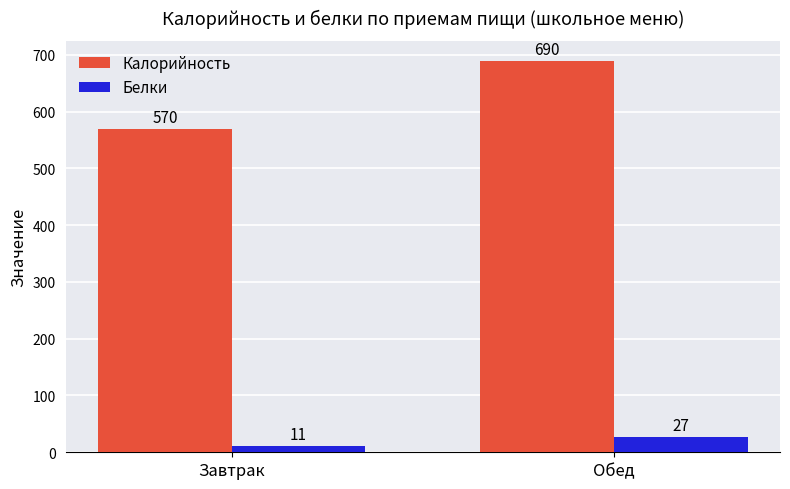

What is the highest value of the Калорийность series?

690